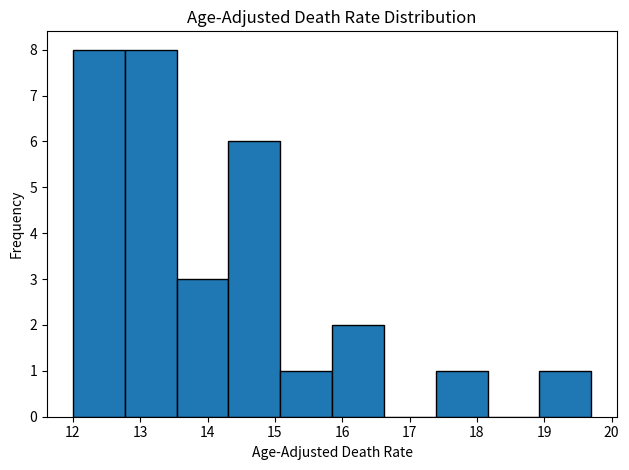

What is the height of the bar covering 12.00 to 12.77 on the x-axis? Neither the bar edges nor the heights are printed on the chart, so give them approximately, as read against the axes.

8